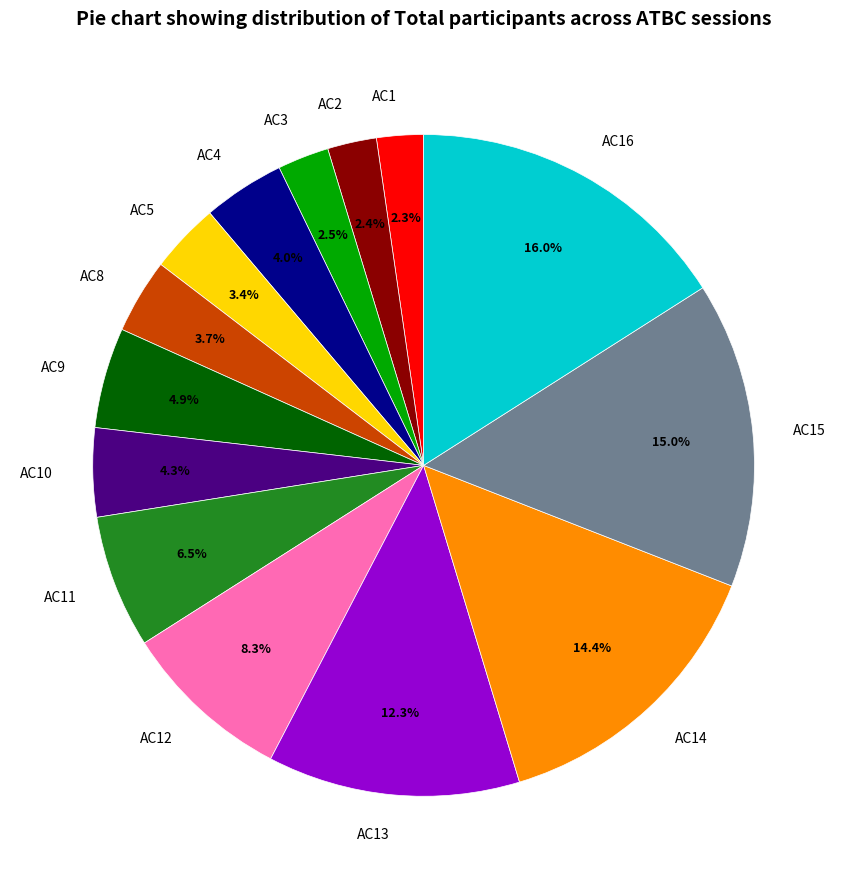

What is the largest slice in the pie chart?

AC16